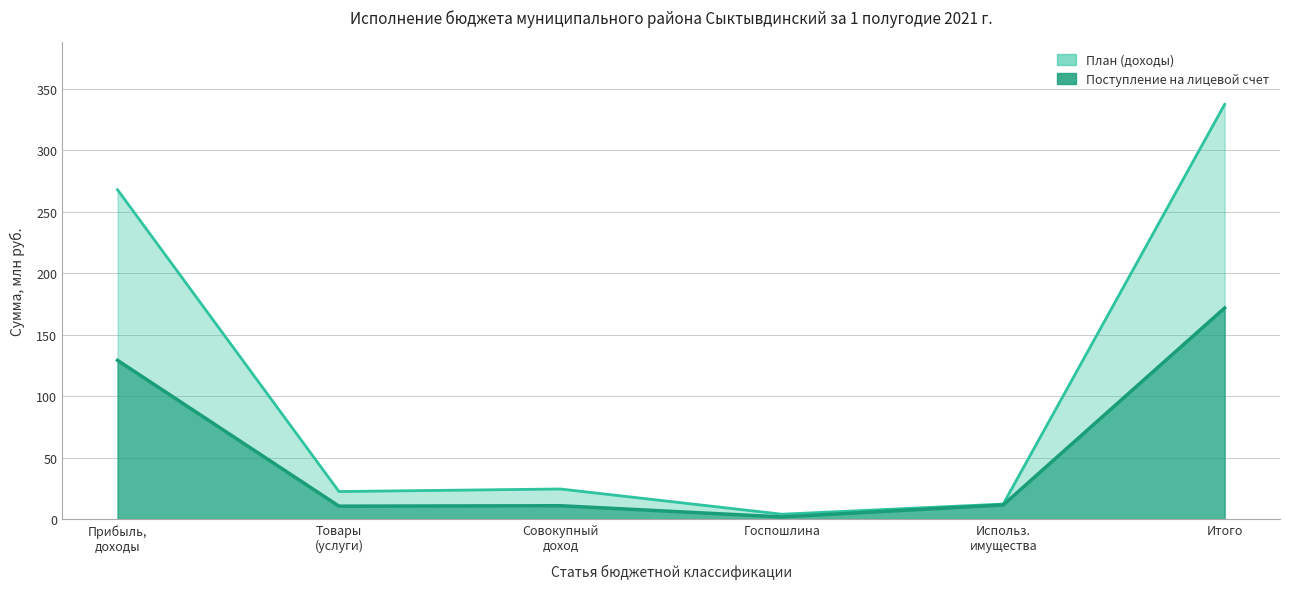

What is the sum of the Поступление на лицевой счет values at Прибыль, доходы and Использ. имущества?

140.6